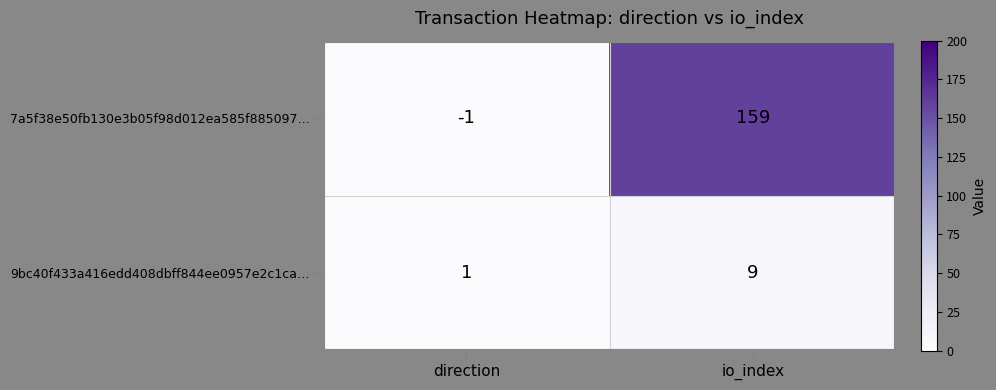

Is it true that 9bc40f433a416edd408dbff844ee0957e2c1ca… equals 9 at io_index?

True